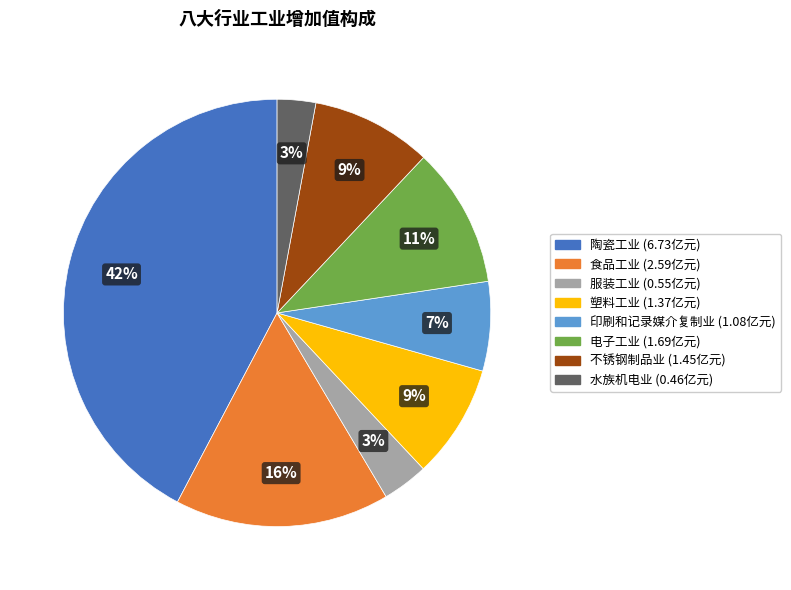

Which slice is the largest?

陶瓷工业